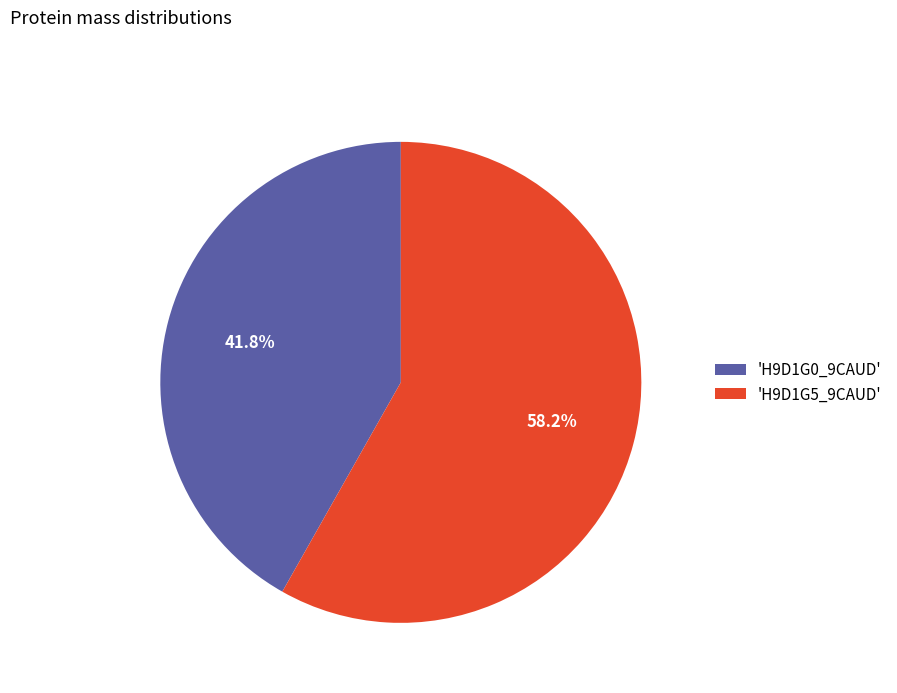

Which slice is the smallest?

'H9D1G0_9CAUD'